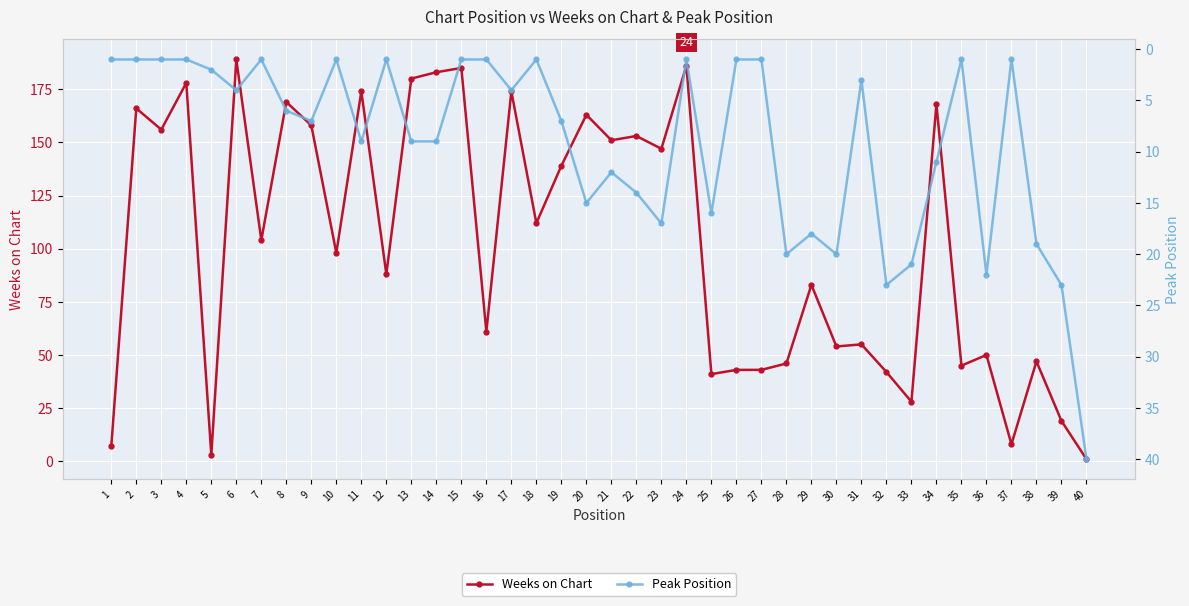

Rank the categories by Weeks on Chart value from highest to lowest.

6, 24, 15, 14, 13, 4, 11, 17, 8, 34, 2, 20, 9, 3, 22, 21, 23, 19, 18, 7, 10, 12, 29, 16, 31, 30, 36, 38, 28, 35, 26, 27, 32, 25, 33, 39, 37, 1, 5, 40